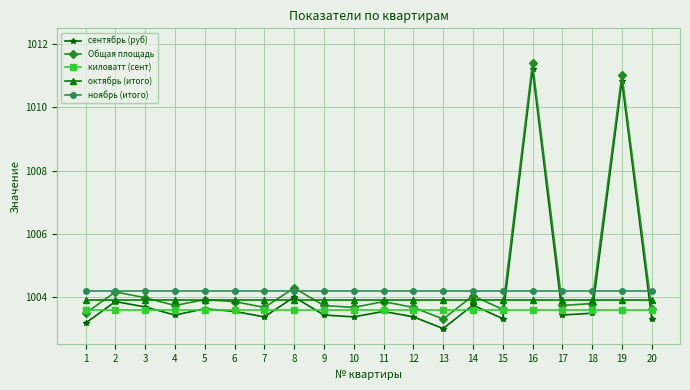

True or false: октябрь (итого) and ноябрь (итого) intersect in this chart.

False